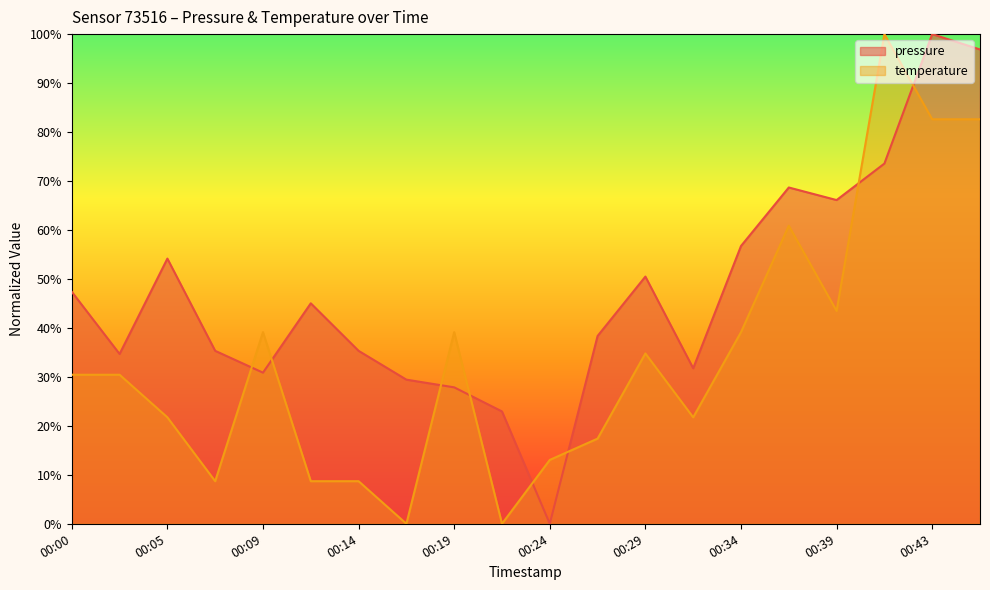

Reading right to left, extract all data points from this chart.

pressure: 96.9	100.0	73.6	66.1	68.7	56.7	31.8	50.5	38.4	0.0	22.9	27.9	29.4	35.3	45.0	30.9	35.3	54.2	34.7	47.4
temperature: 82.6	82.6	100.0	43.5	60.9	39.1	21.7	34.8	17.4	13.0	0.0	39.1	0.0	8.7	8.7	39.1	8.7	21.7	30.4	30.4